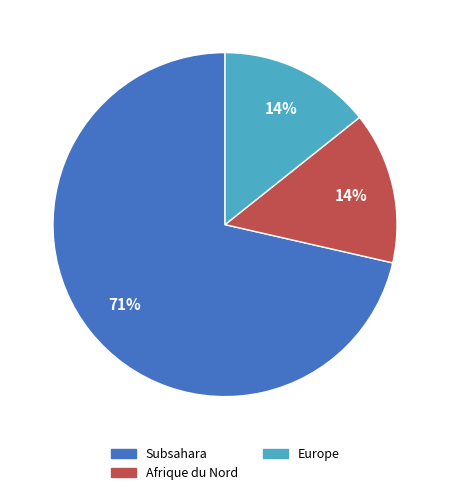

Is there any slice that represents more than half of the pie?

Yes